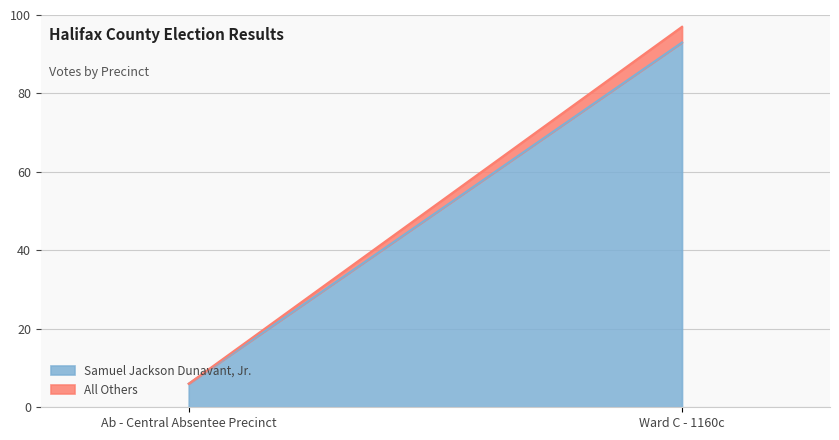

Does the chart have visible grid lines?

Yes